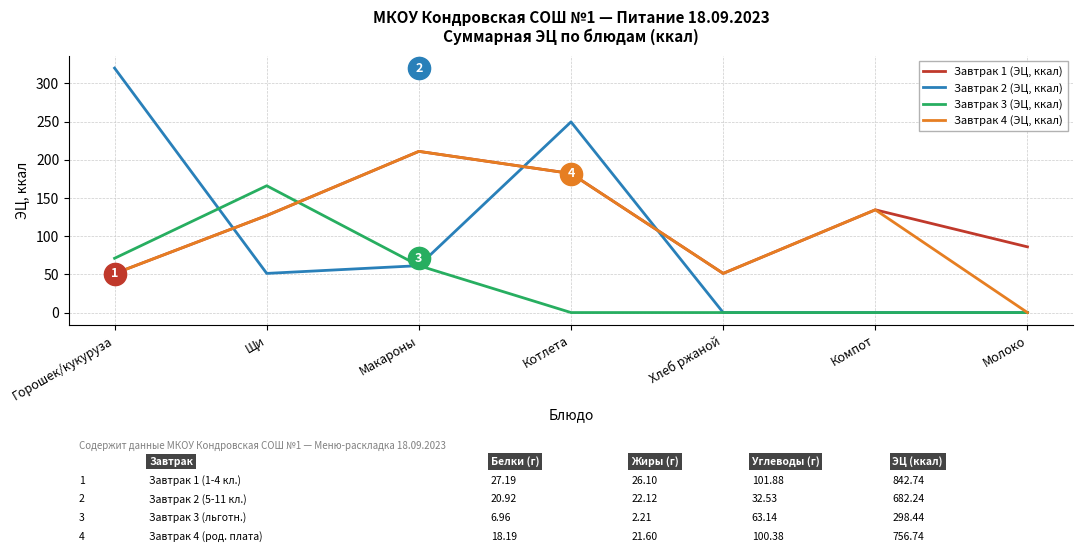

The value of Завтрак 3 (ЭЦ, ккал) at Щи is 216.9. True or false?

False